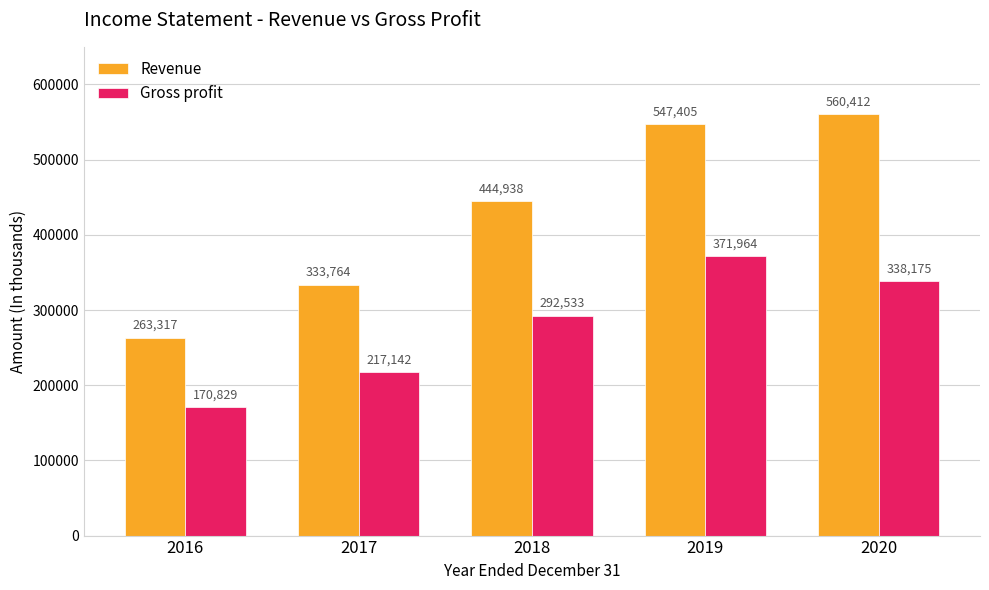

How many series are shown in this chart?

2